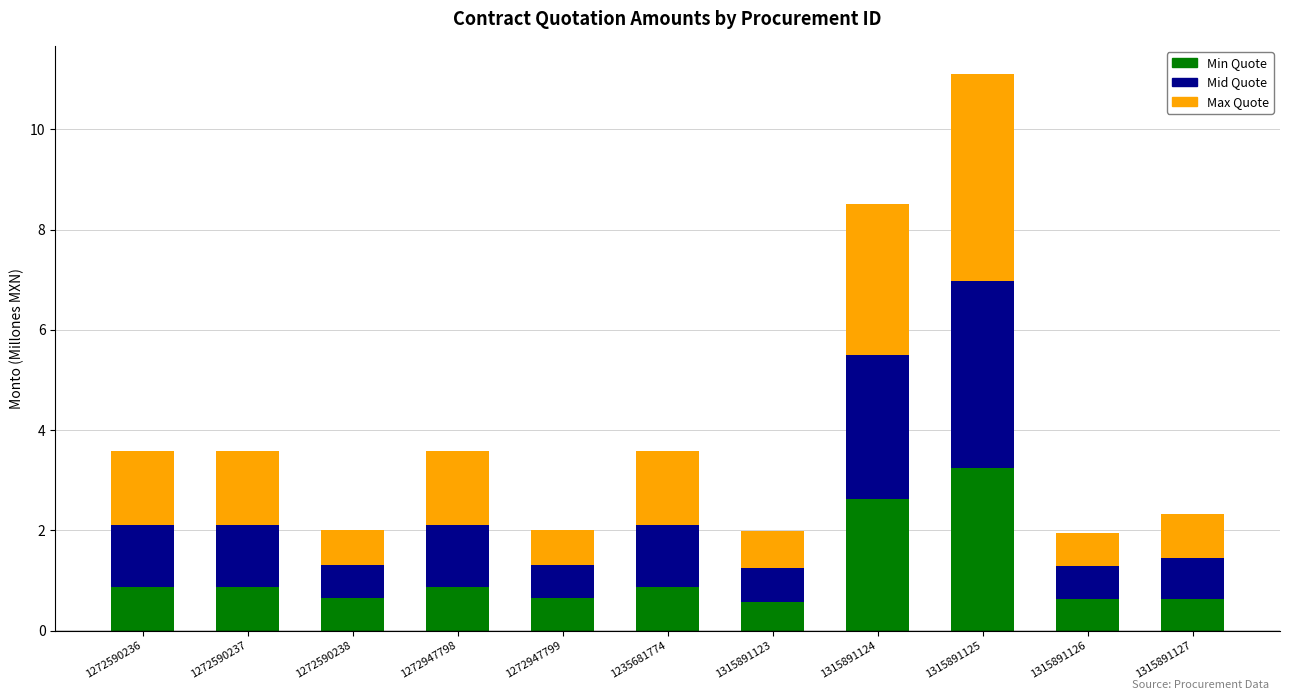

Is it true that Min Quote equals 0.6 at 1272590238?

True